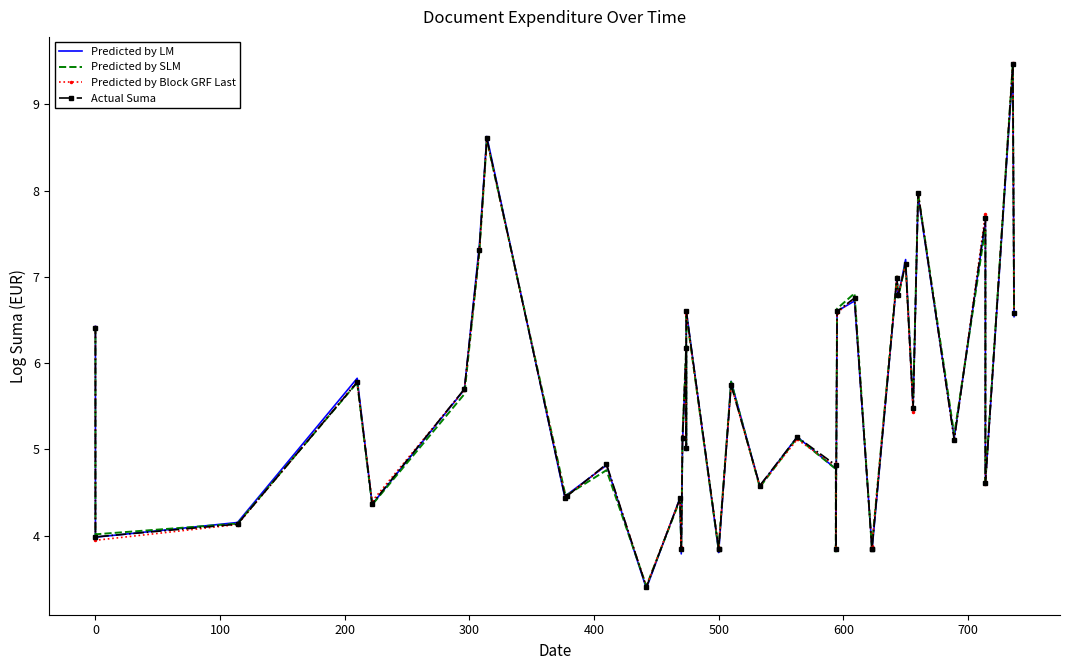

In Predicted by LM, how many points are lower than both neighbors (excluding endpoints)?

14